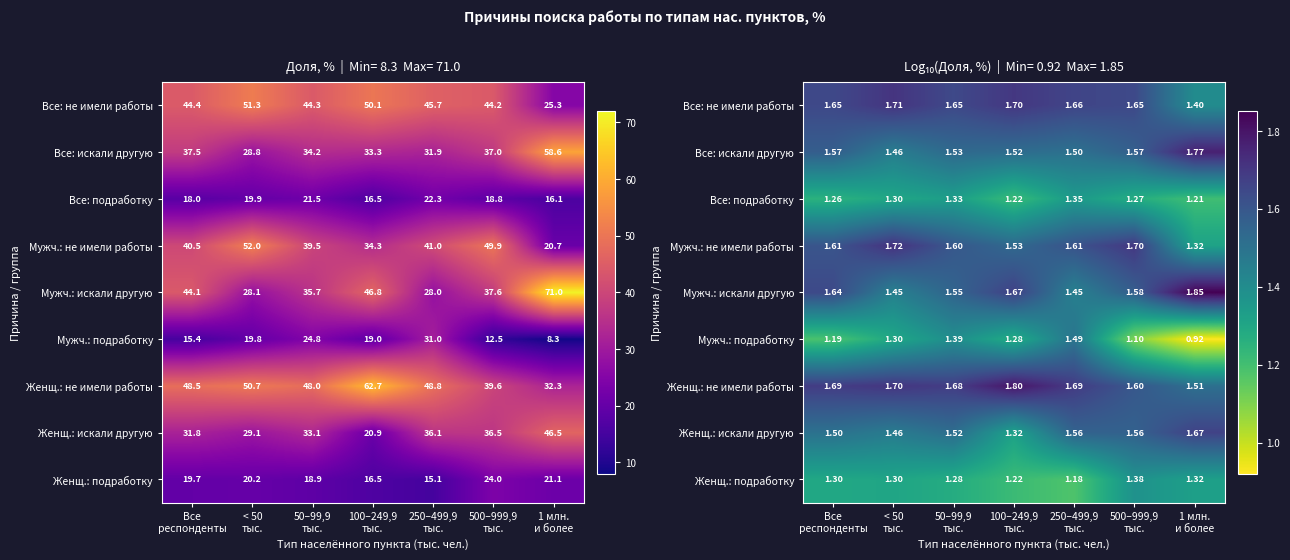

What is the smallest value displayed?

0.9